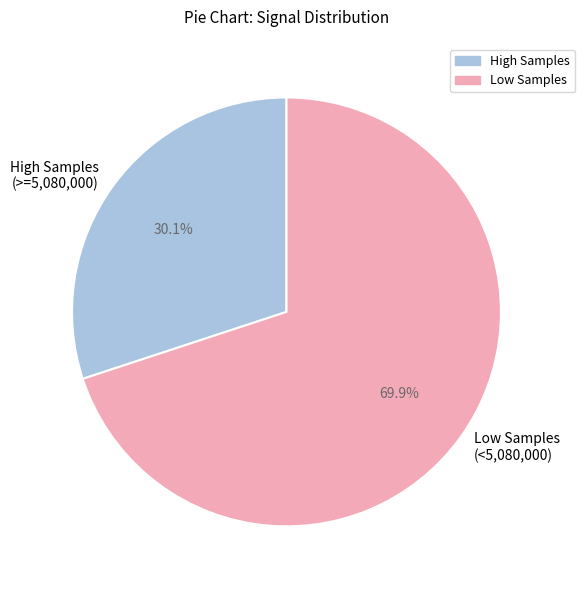

Rank the categories by value from highest to lowest.

Low Samples (<5,080,000), High Samples (>=5,080,000)